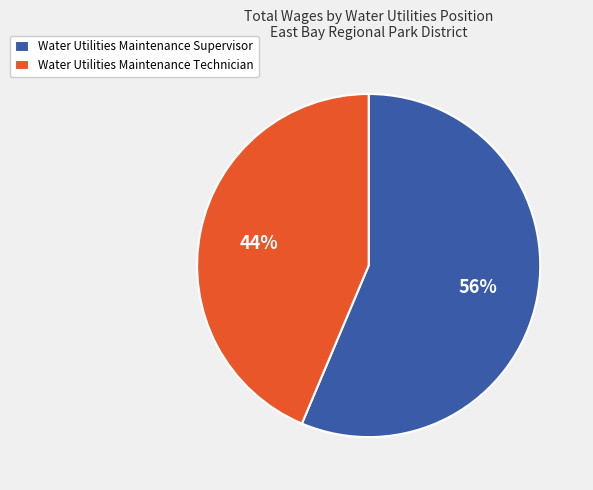

Is the sum of Water Utilities Maintenance Technician and Water Utilities Maintenance Supervisor greater than half?

Yes